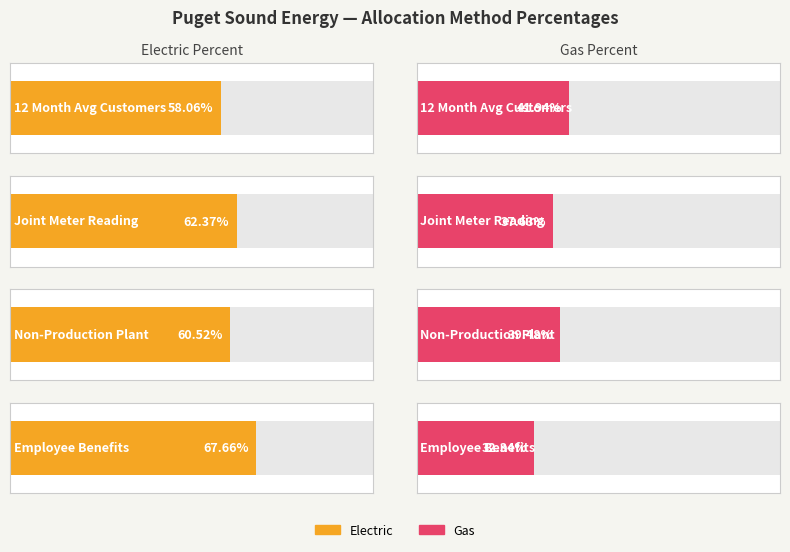

Between Employee Benefits and Joint Meter Reading, which is larger?

Employee Benefits